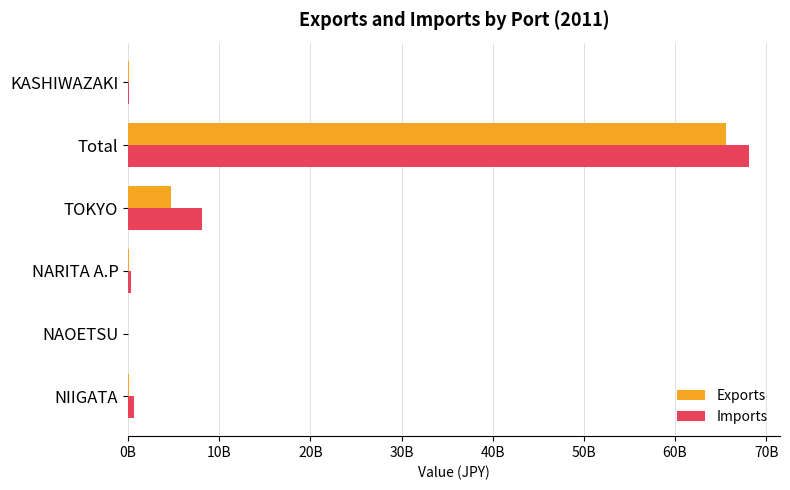

What are all the series names shown in the legend?

Exports, Imports